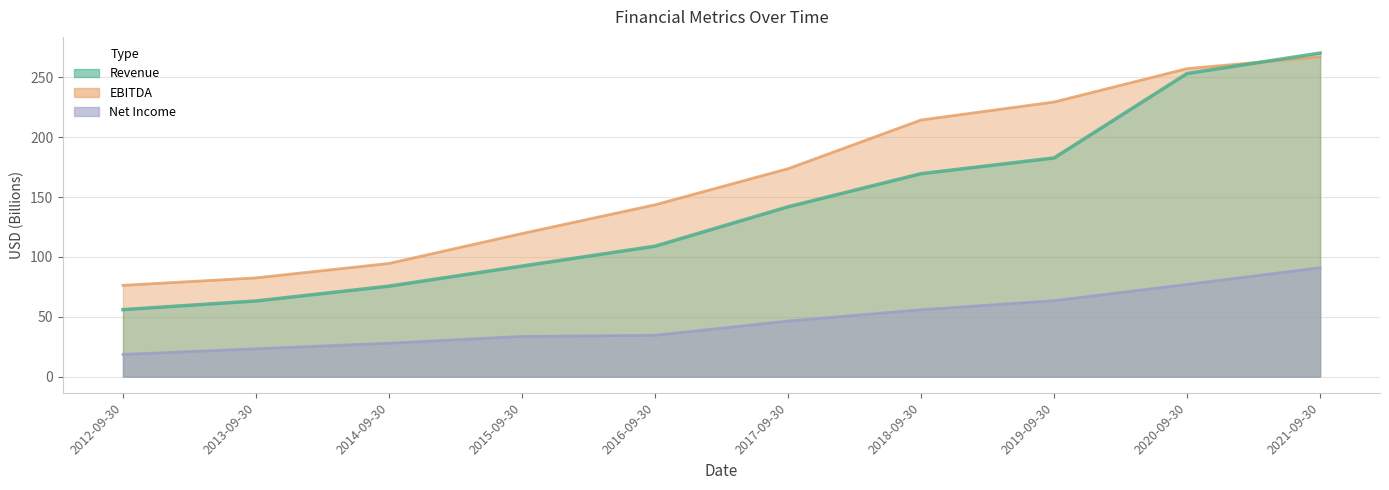

Which category has the highest value in the EBITDA series?

2021-09-30